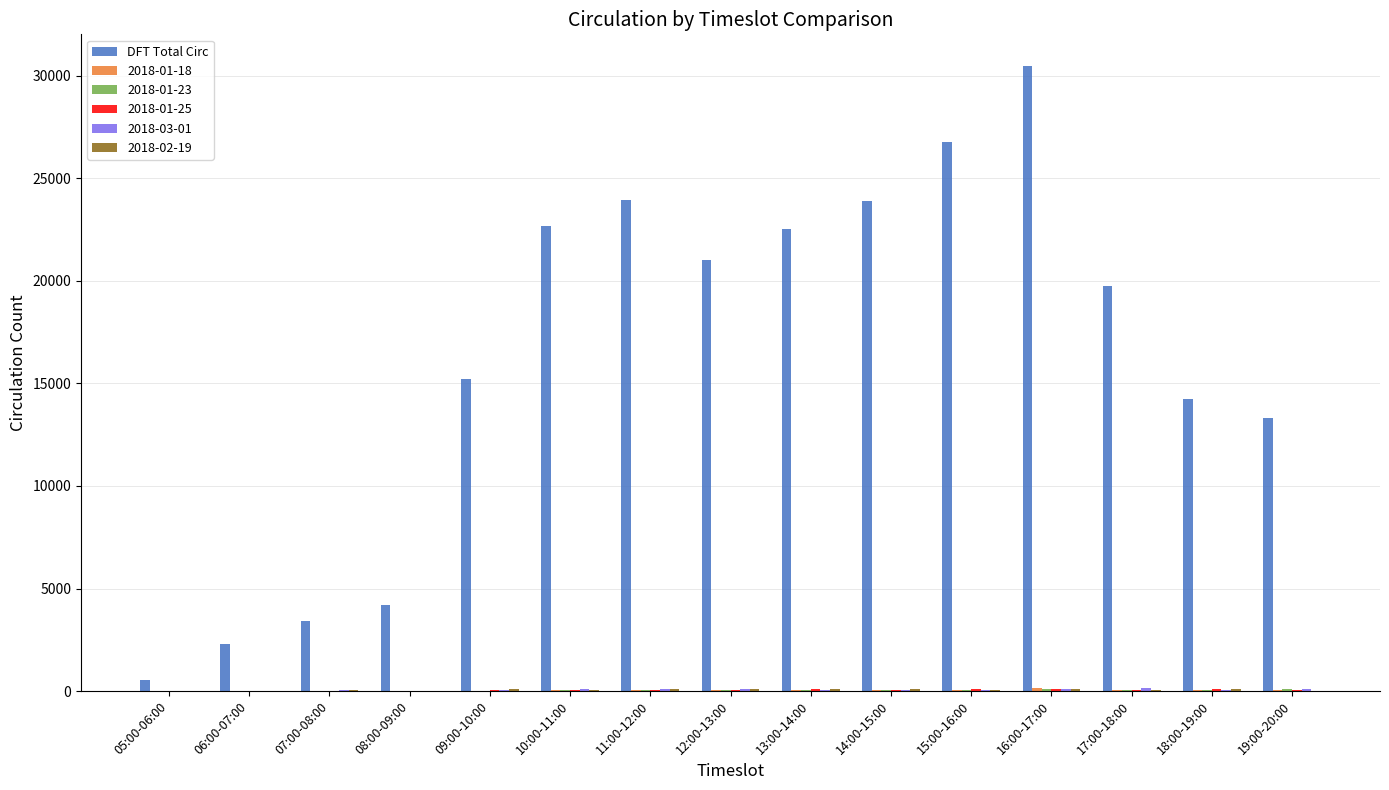

Is it true that DFT Total Circ equals 14236 at 18:00-19:00?

True